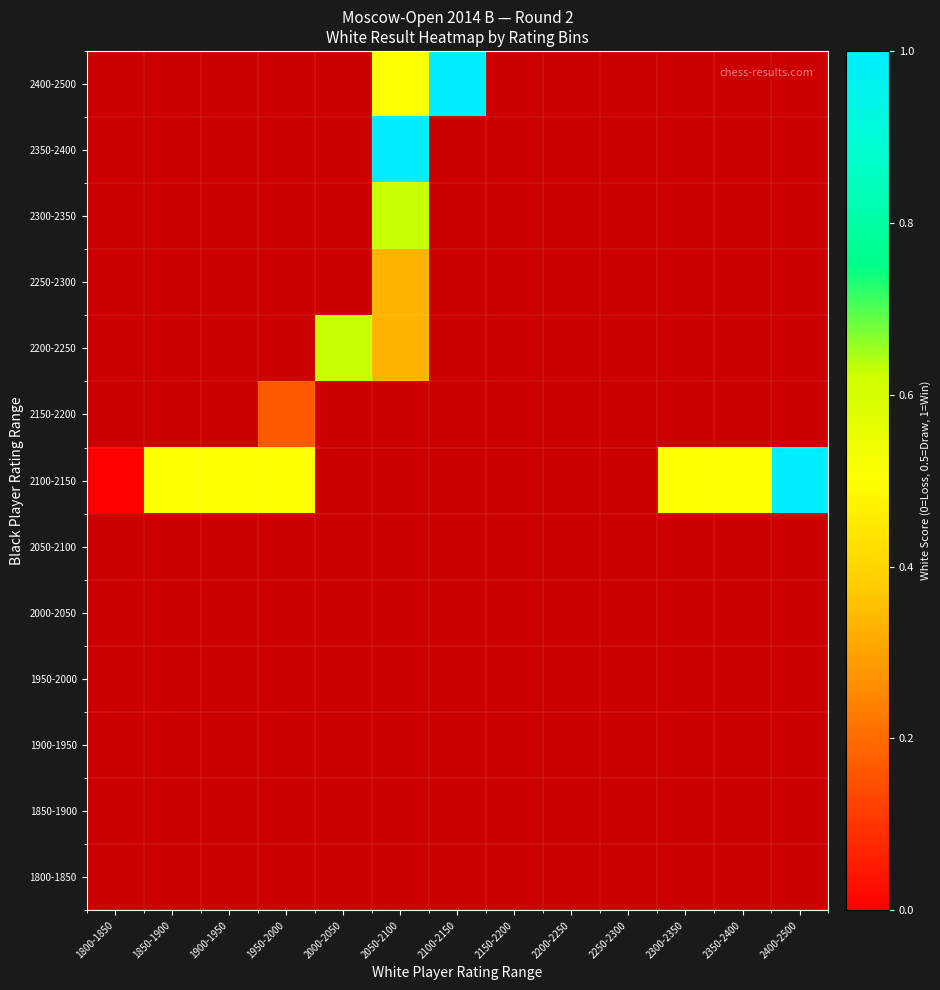

The value of 2200-2250 at 2050-2100 is 0.1. True or false?

False